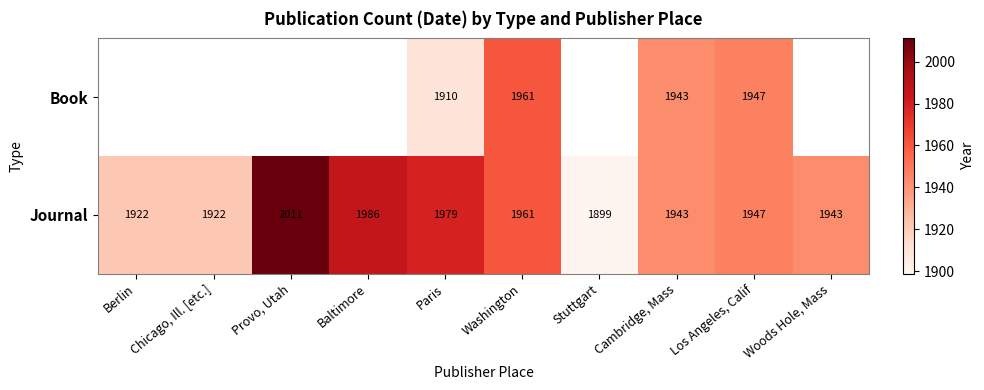

Which has a higher value, Los Angeles, Calif or Cambridge, Mass?

Los Angeles, Calif